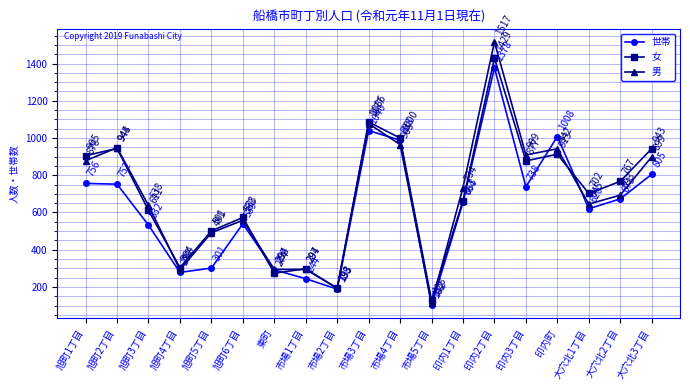

At which label does 世帯 first exceed 654?

旭町1丁目